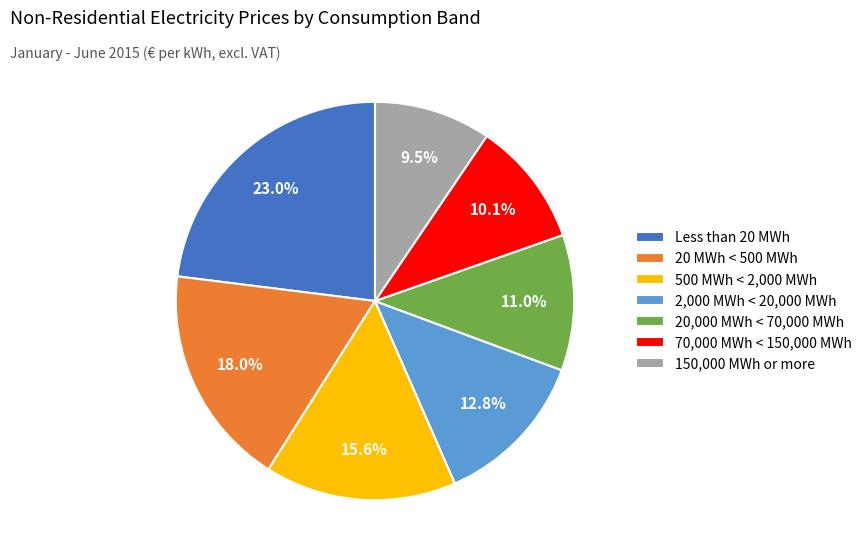

The 500 MWh < 2,000 MWh slice represents 16% of the pie. True or false?

True